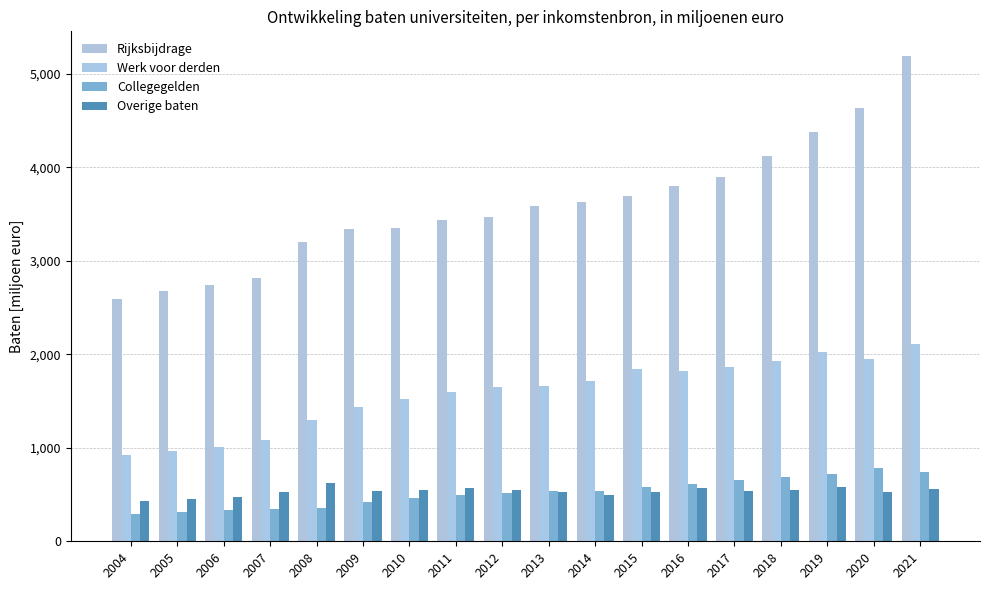

Is the value of Collegegelden at 2018 greater than the value of Werk voor derden at 2012?

No